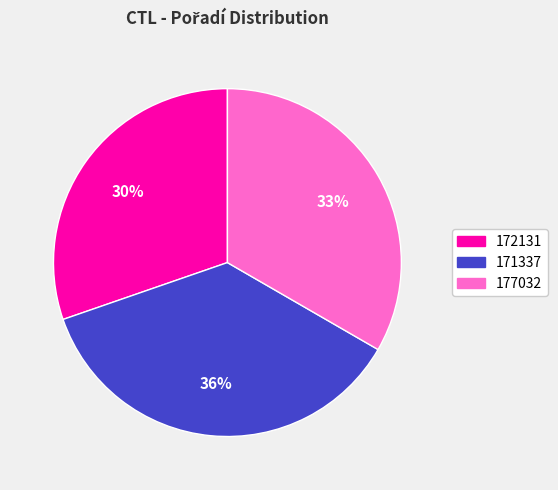

Between 172131 and 177032, which is larger?

177032